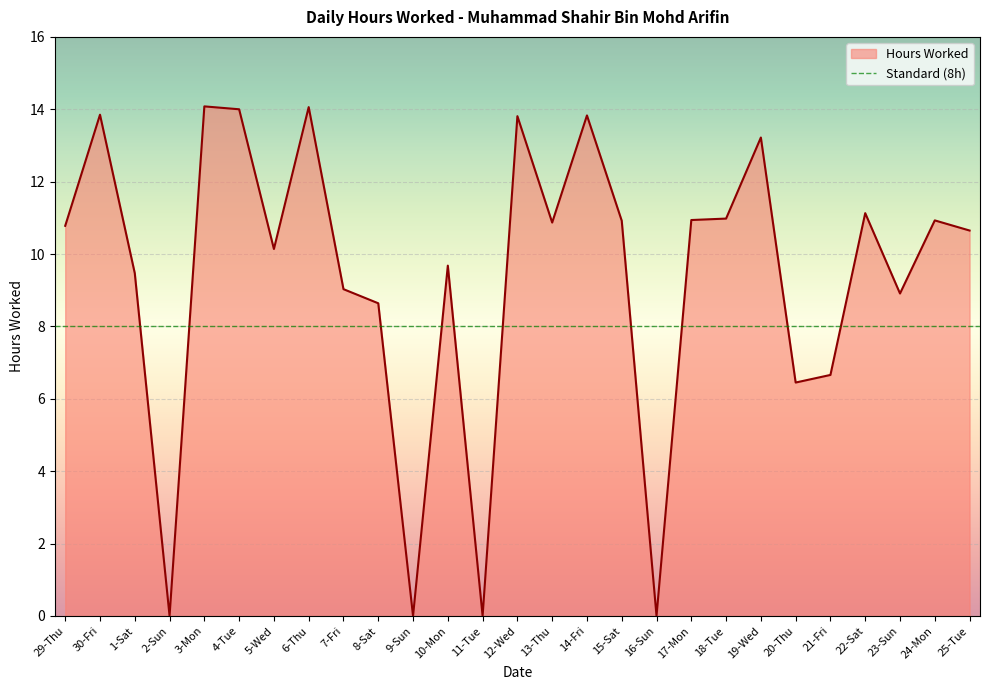

Approximately how many times larger is the value at 8-Sat compared to 10-Mon?

0.9